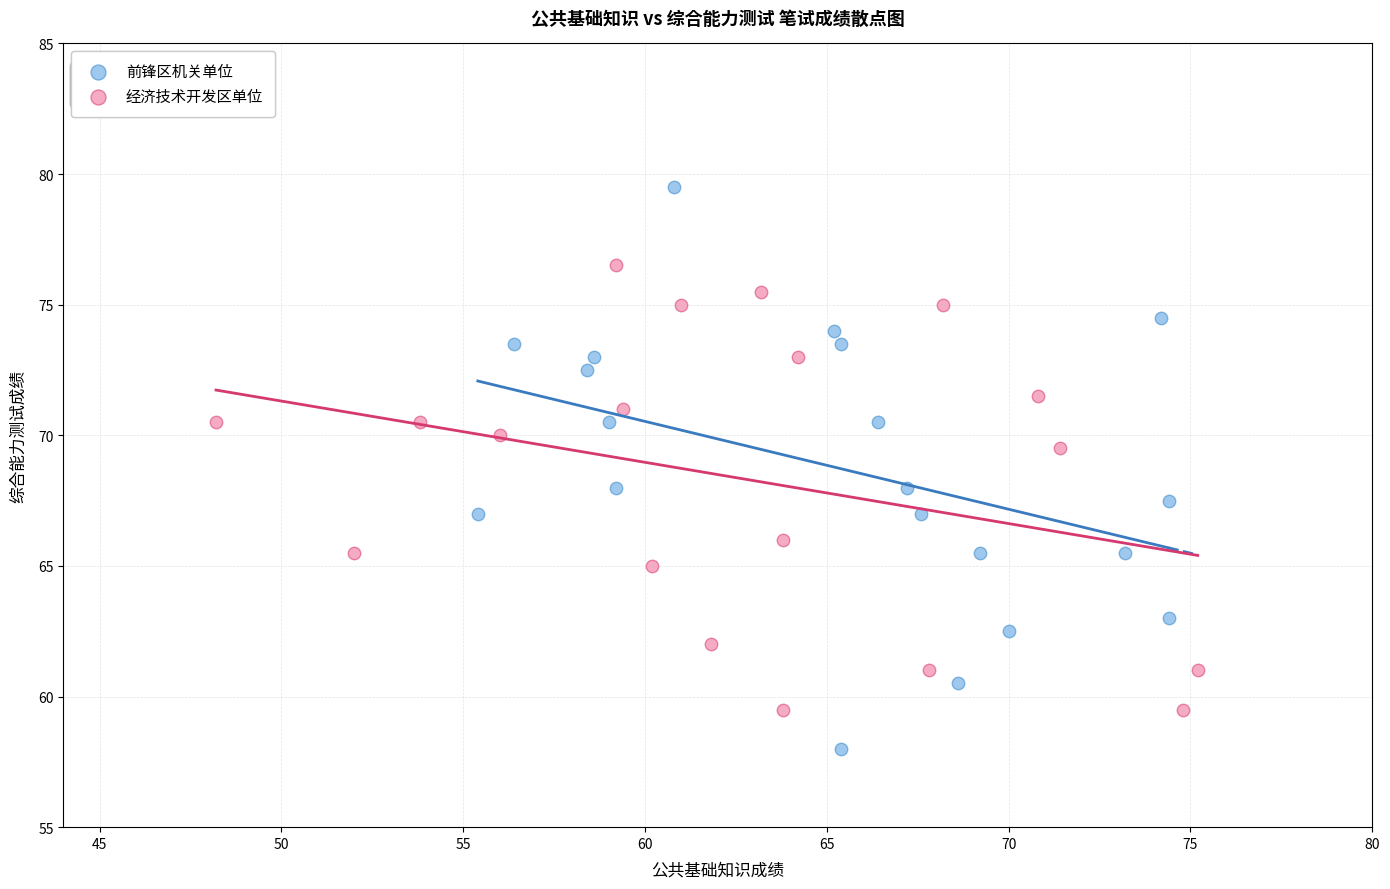

What are all the series names shown in the legend?

前锋区机关单位, 经济技术开发区单位